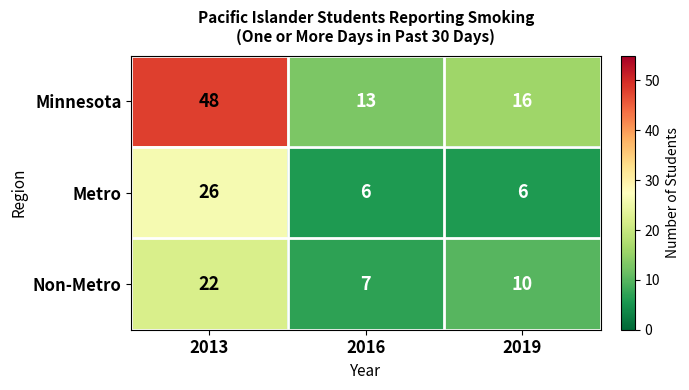

Reading left to right, extract all data points from this chart.

Minnesota: 2013=48	2016=13	2019=16
Metro: 2013=26	2016=6	2019=6
Non-Metro: 2013=22	2016=7	2019=10